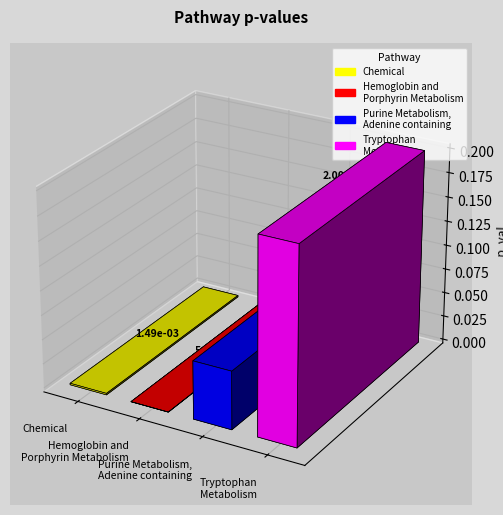

Reading right to left, list all the values displayed in this chart.

Tryptophan
Metabolism=0.2	Purine Metabolism,
Adenine containing=0.1	Hemoglobin and
Porphyrin Metabolism=0.0	Chemical=0.0